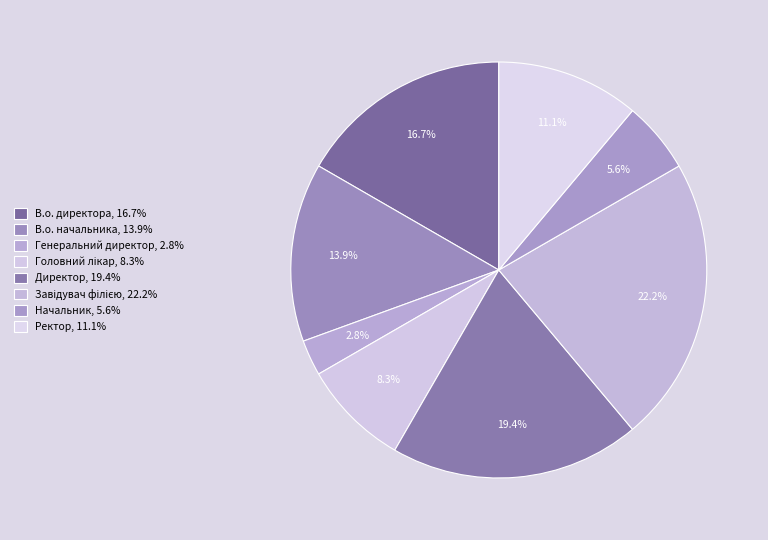

Does any single category account for the majority?

No